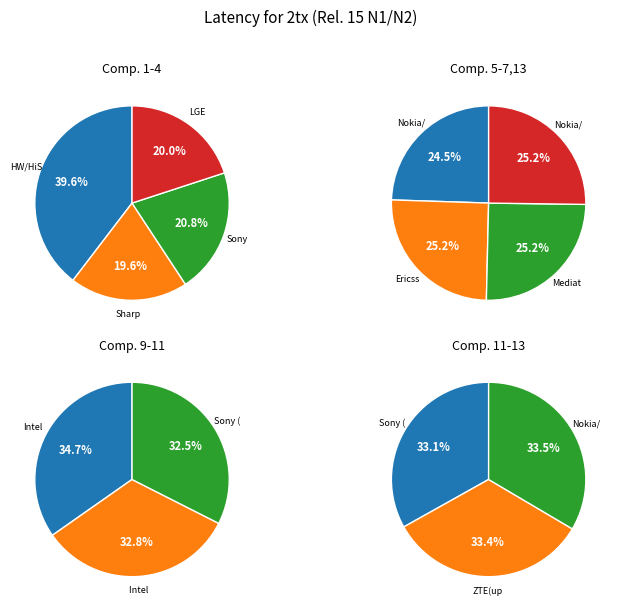

Does Nokia/NSB (updated) represent more than half of the total?

No